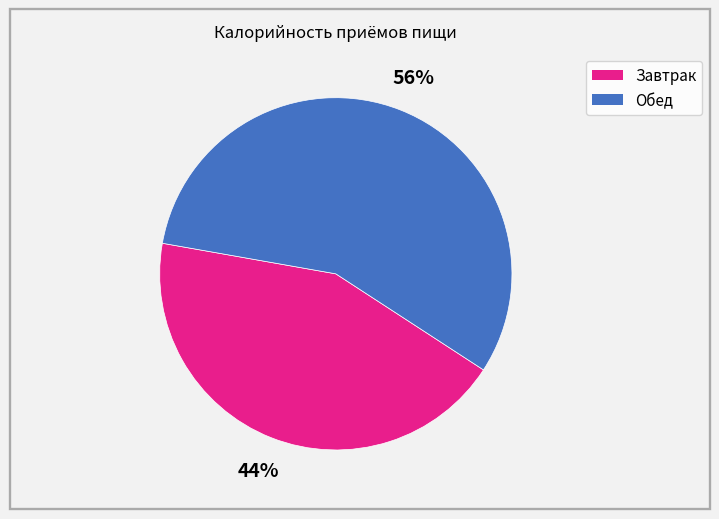

What is the largest slice in the pie chart?

Обед